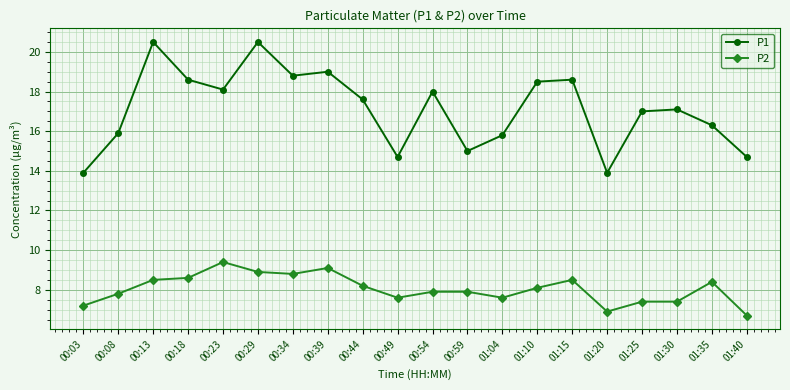

What is the difference between the maximum and minimum values in the P2 series?

2.7